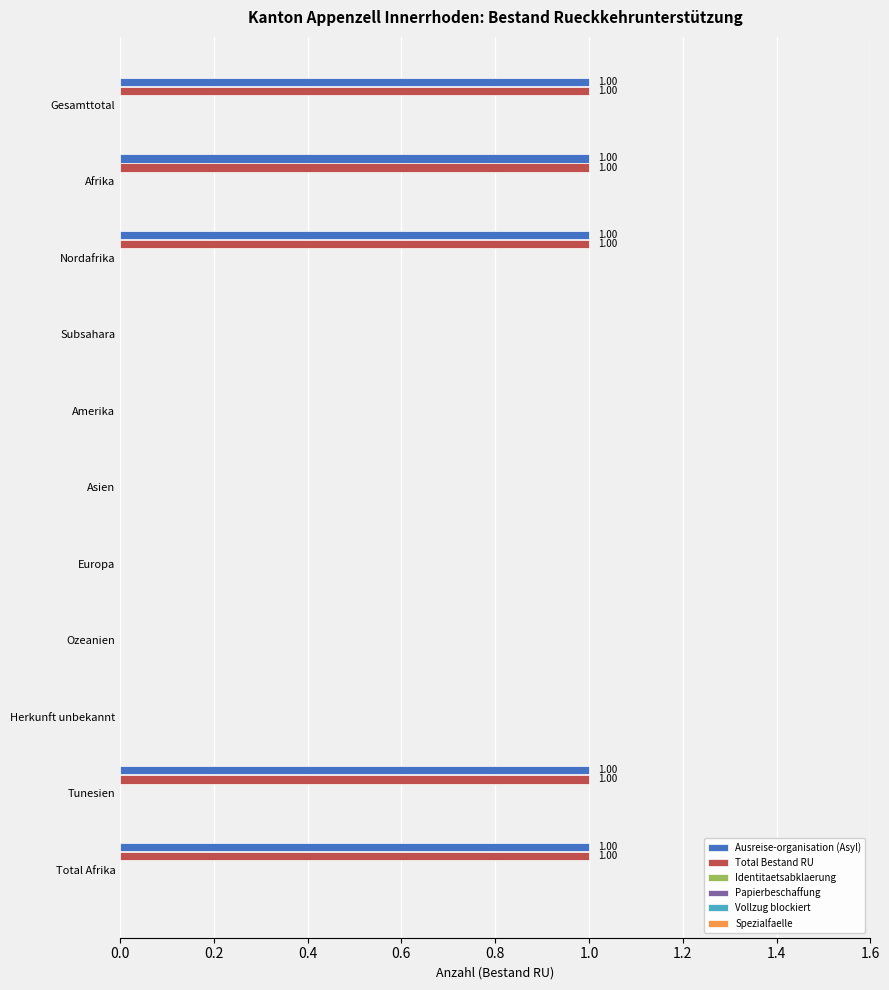

Is the value of Ausreise-organisation (Asyl) at Total Afrika greater than the value of Total Bestand RU at Herkunft unbekannt?

Yes